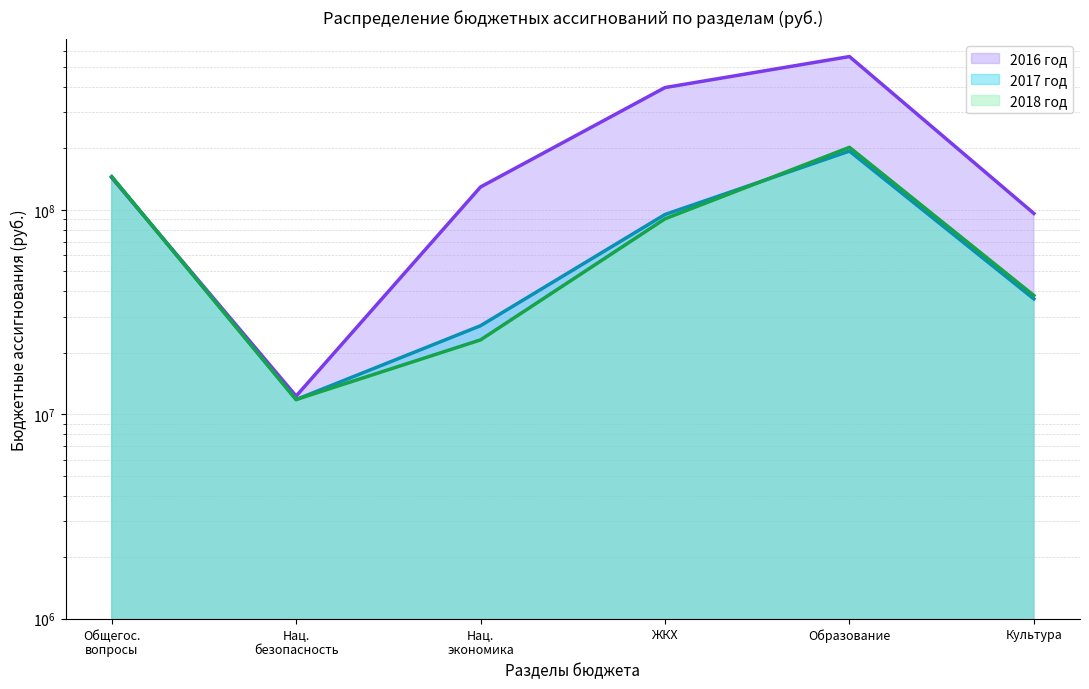

How many interior local valleys does the 2018 год series have?

1